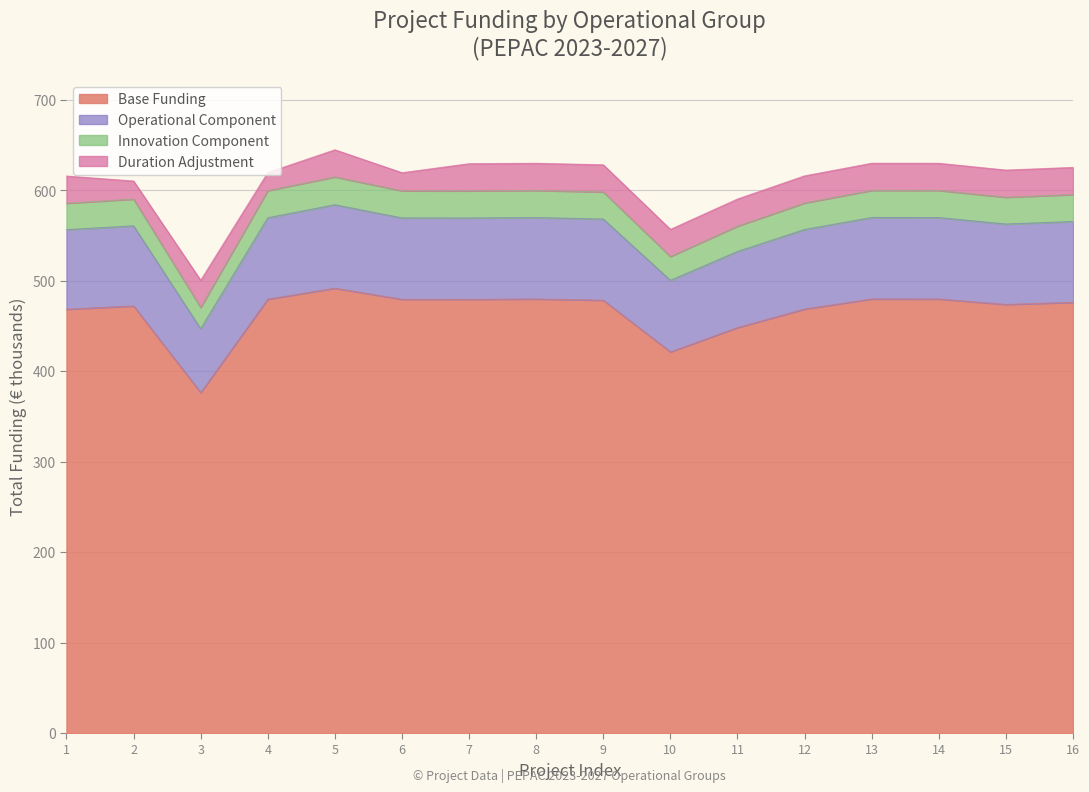

What is the maximum value for Base Funding?

491.9